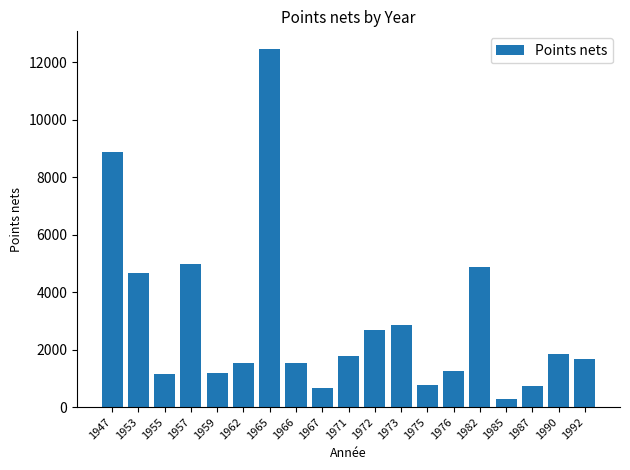

How many values are below 1679?

9